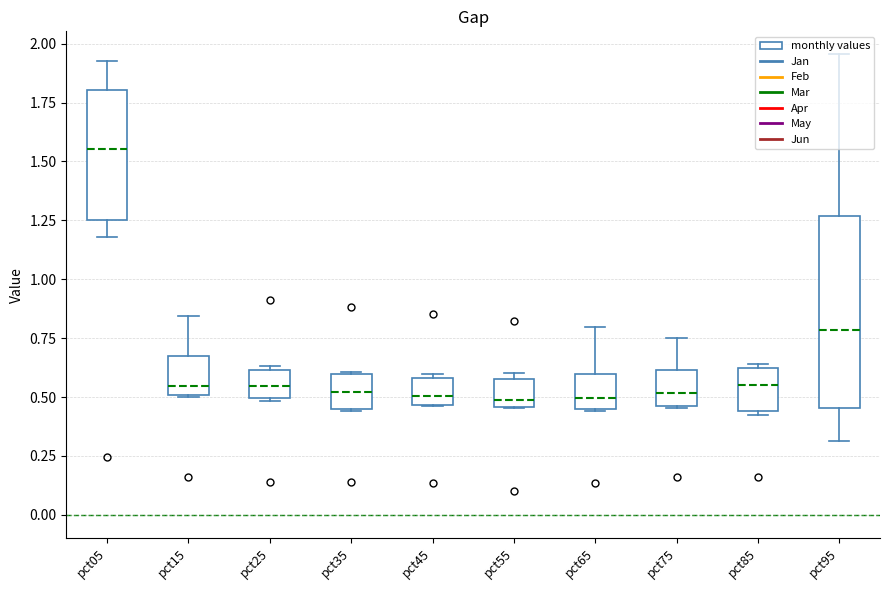

What value does the Jun series have at pct35?

0.1